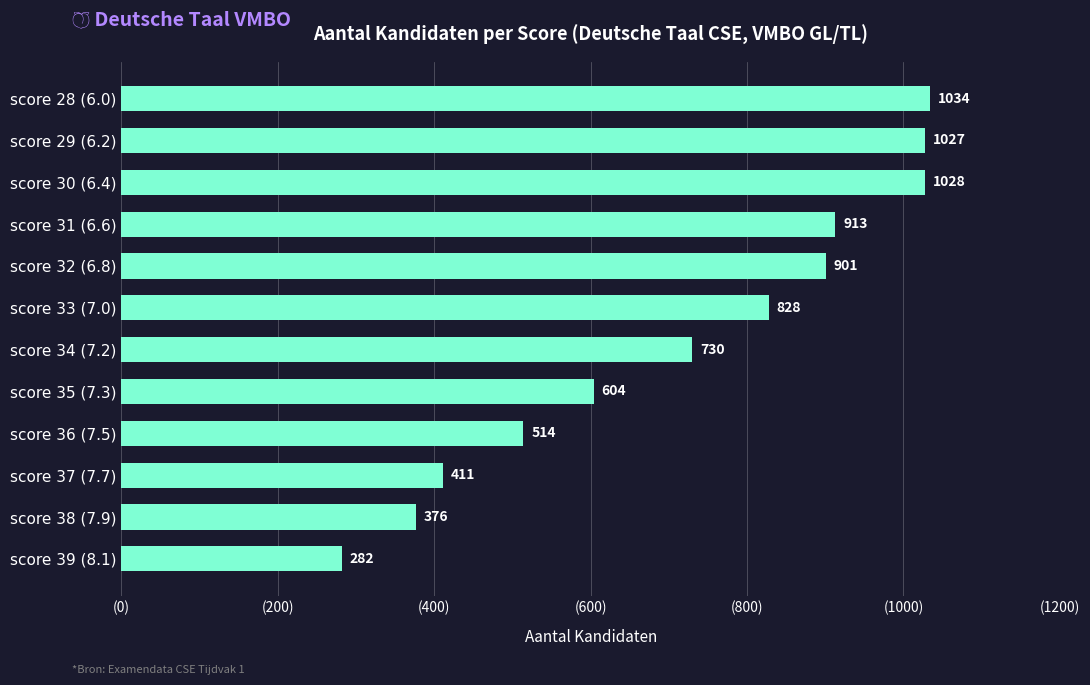

What position from the top is score 30 (6.4)?

3